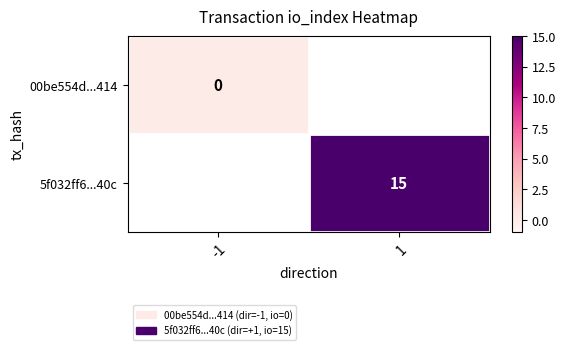

The 5f032ff6...40c series shows 20.3 at 1. True or false?

False